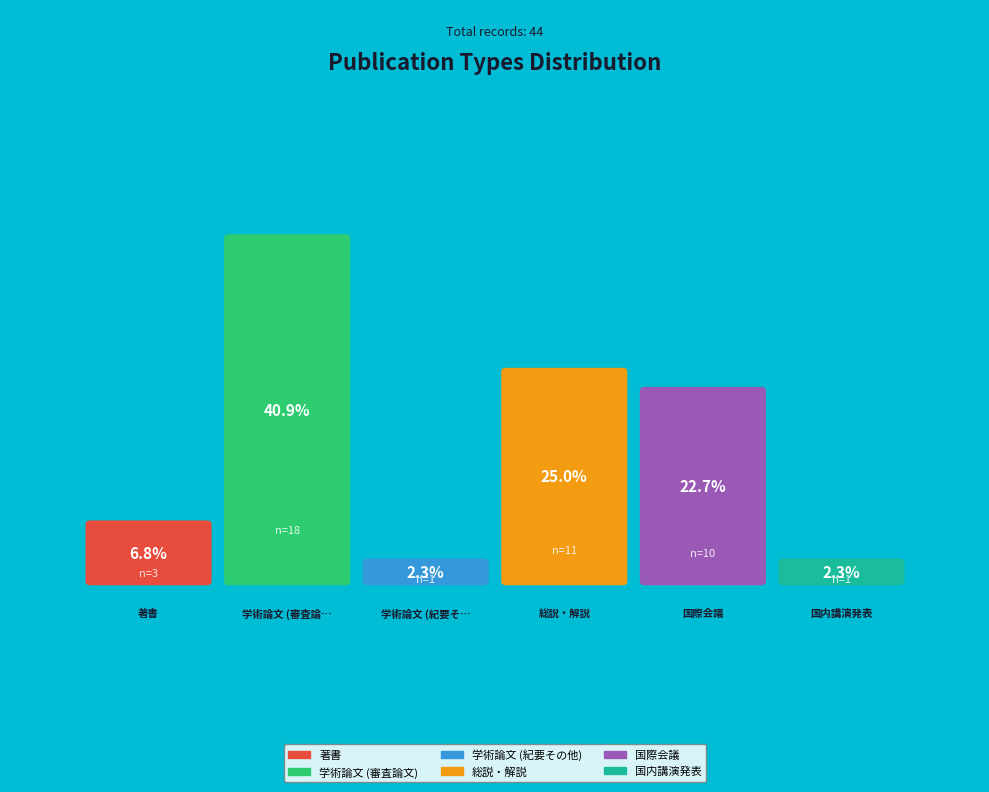

To the nearest percent, what is the combined percentage of 学術論文 (審査論文) and 国際会議?

64%